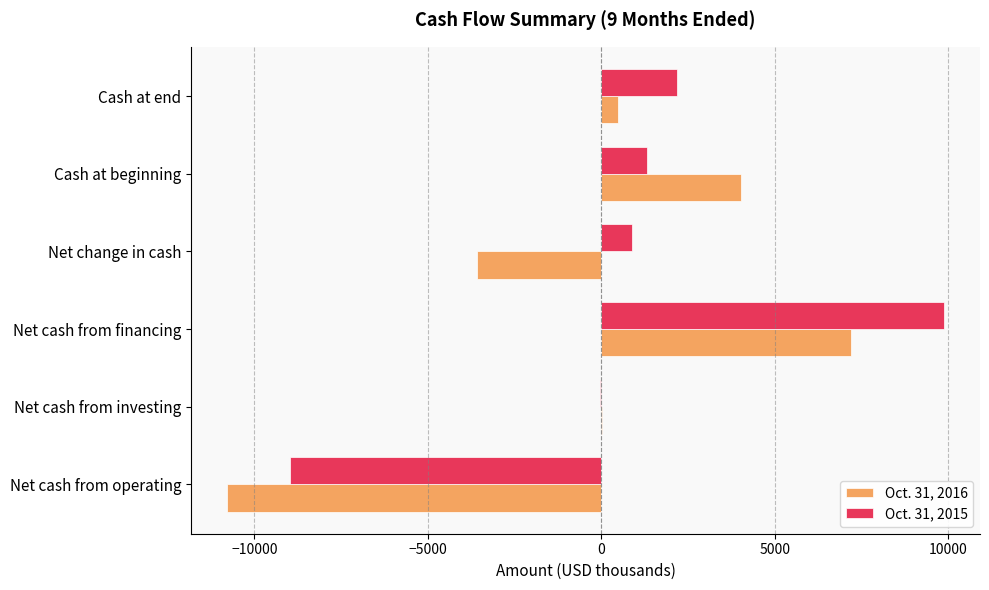

True or false: Oct. 31, 2016 has a value of 7200 at Net cash from financing.

True